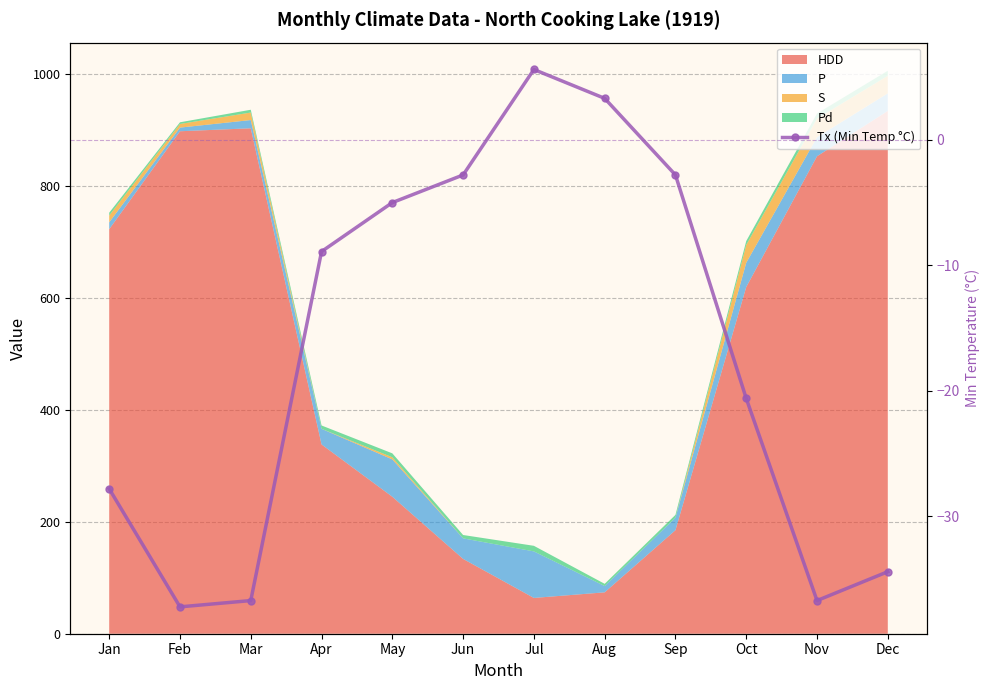

How many points are higher than both their immediate neighbors (excluding endpoints)?

1